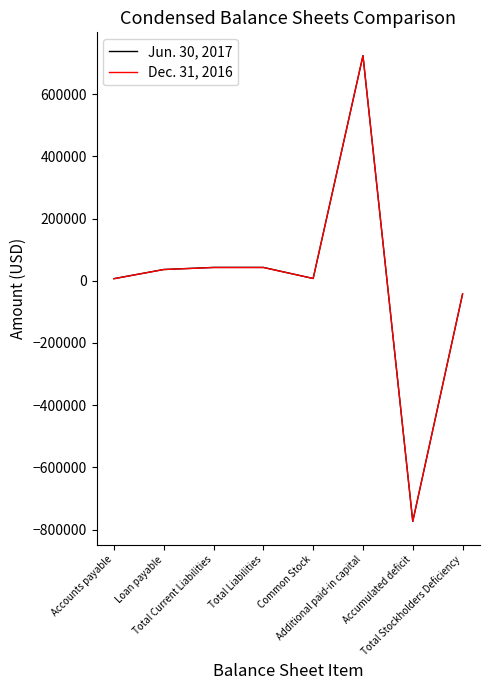

What is the sum of all Dec. 31, 2016 values?

42468